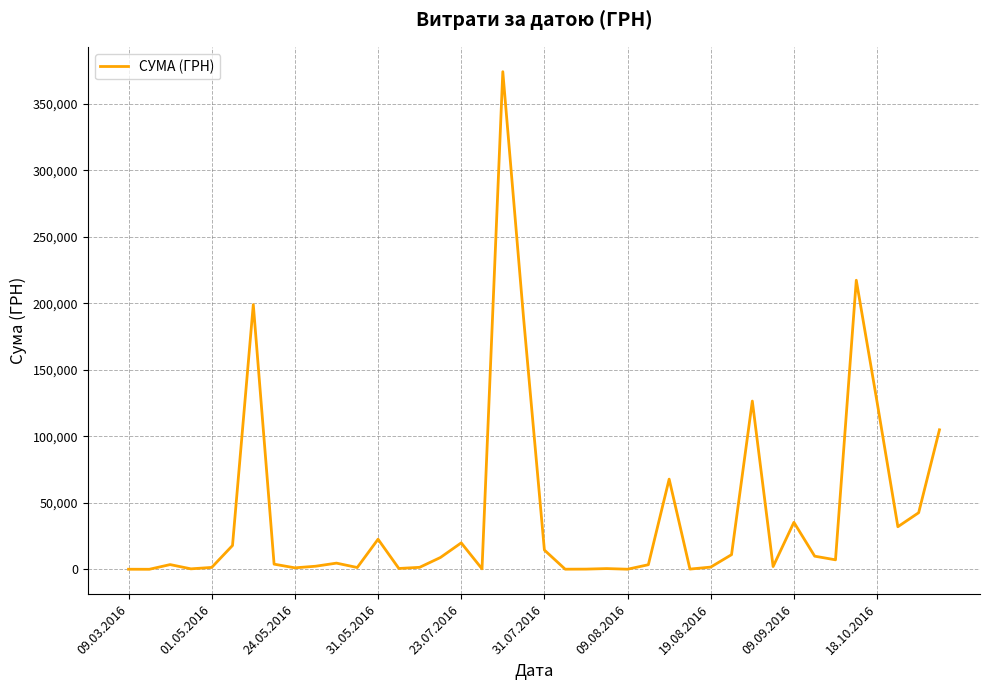

What is the maximum value shown in the chart?

374014.2